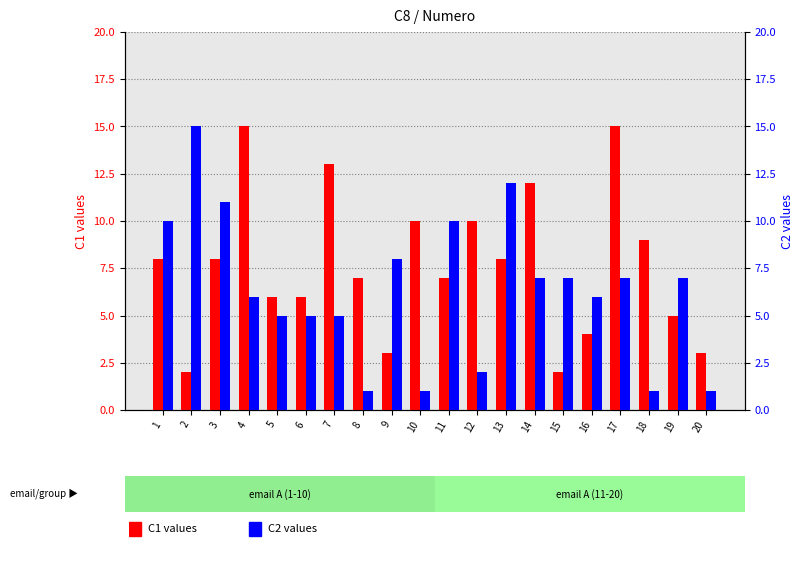

Reading right to left, what are all the values shown in this chart?

C1: 3	5	9	15	4	2	12	8	10	7	10	3	7	13	6	6	15	8	2	8
C2: 1	7	1	7	6	7	7	12	2	10	1	8	1	5	5	5	6	11	15	10